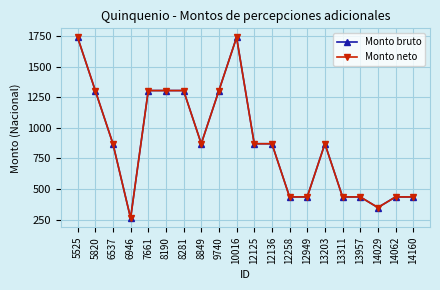

At which category does the chart reach its minimum across all series?

6946